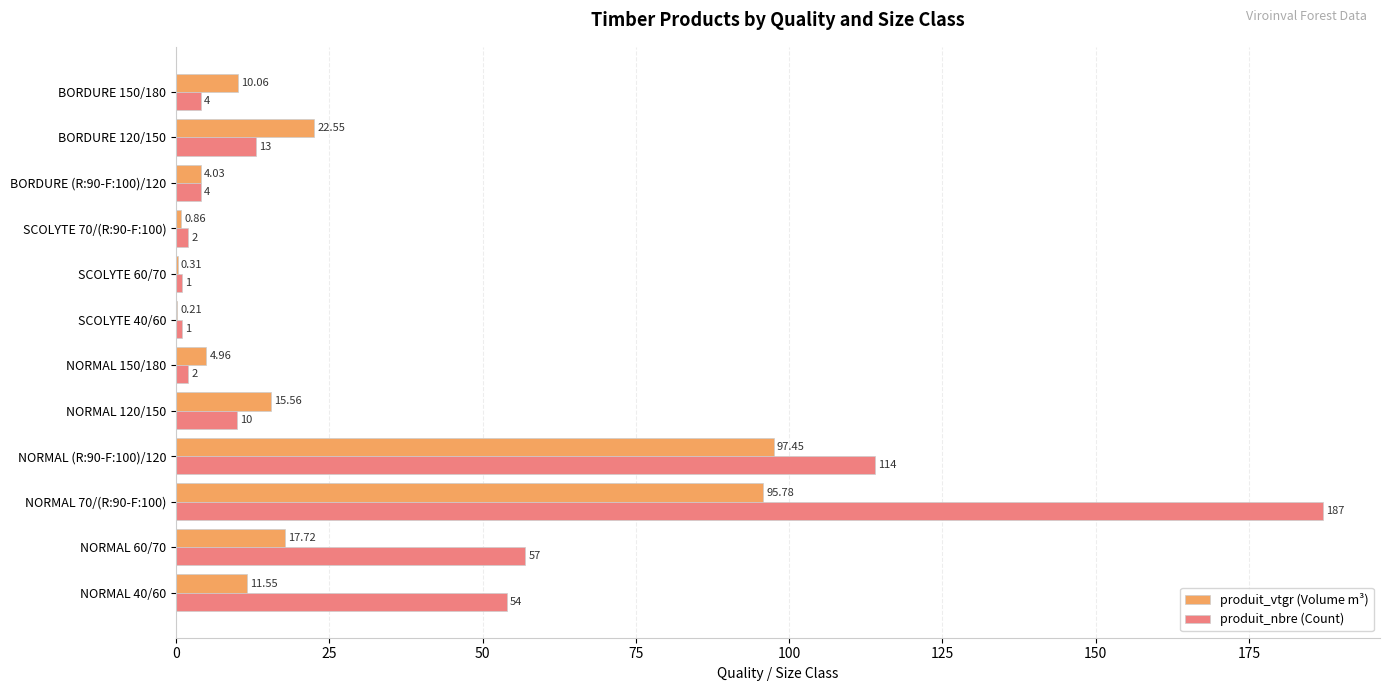

What is the total value across all series at BORDURE (R:90-F:100)/120?

8.0